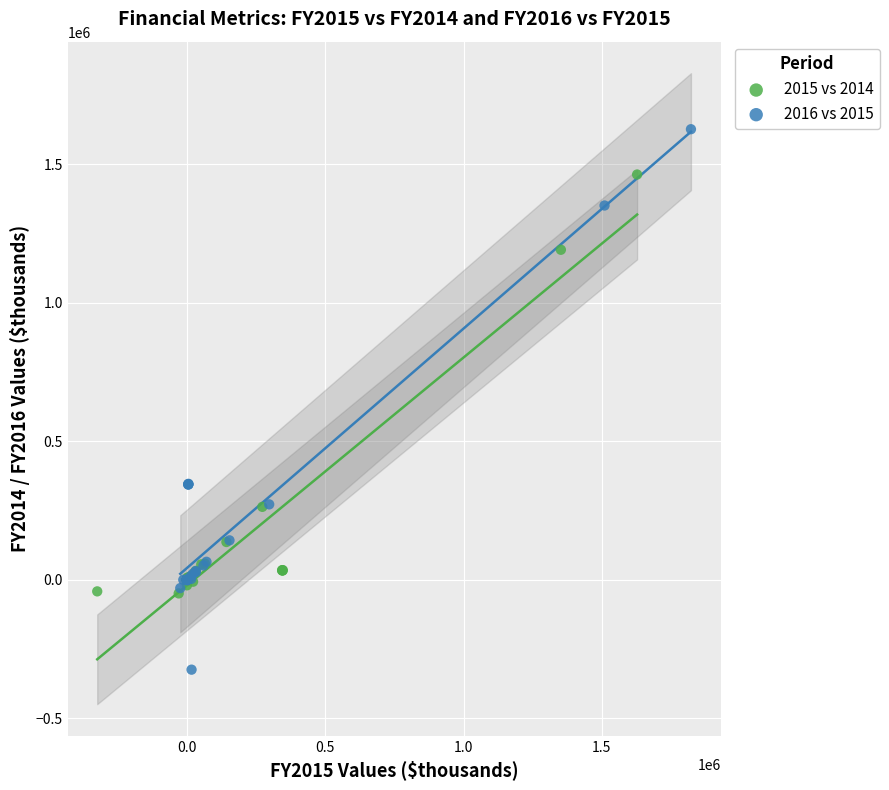

What are all the series names shown in the legend?

2015 vs 2014, 2016 vs 2015